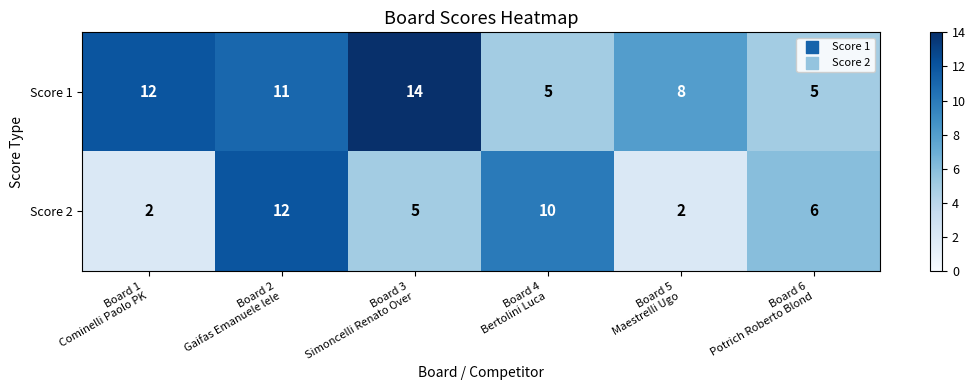

At how many categories does at least one series exceed 11?

3